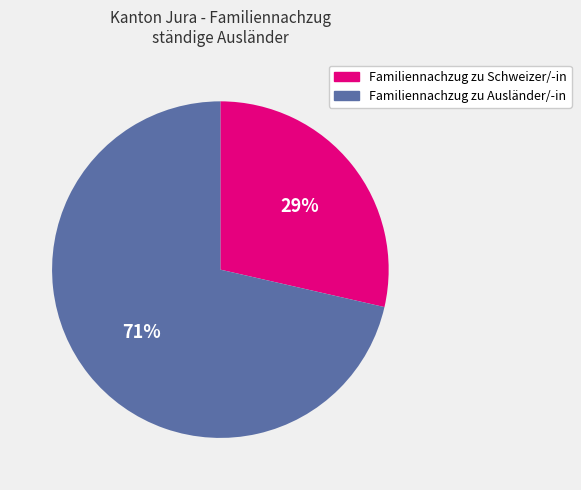

Which category has the smallest portion of the pie?

Familiennachzug zu Schweizer/-in